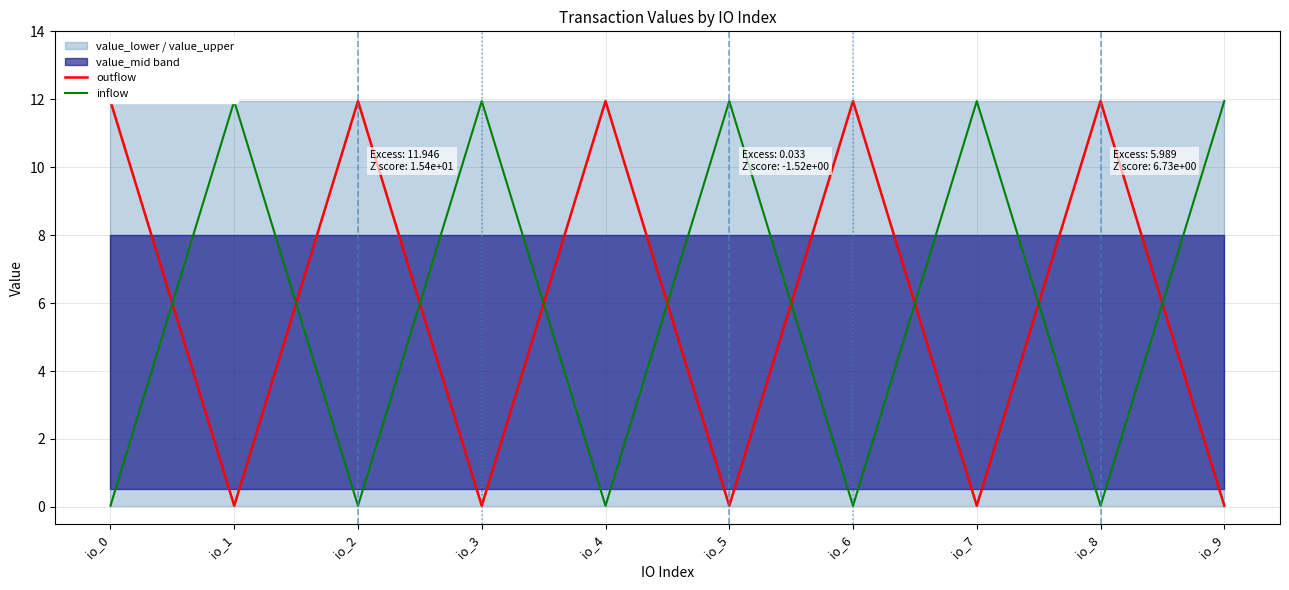

What is the maximum value for inflow?

11.9